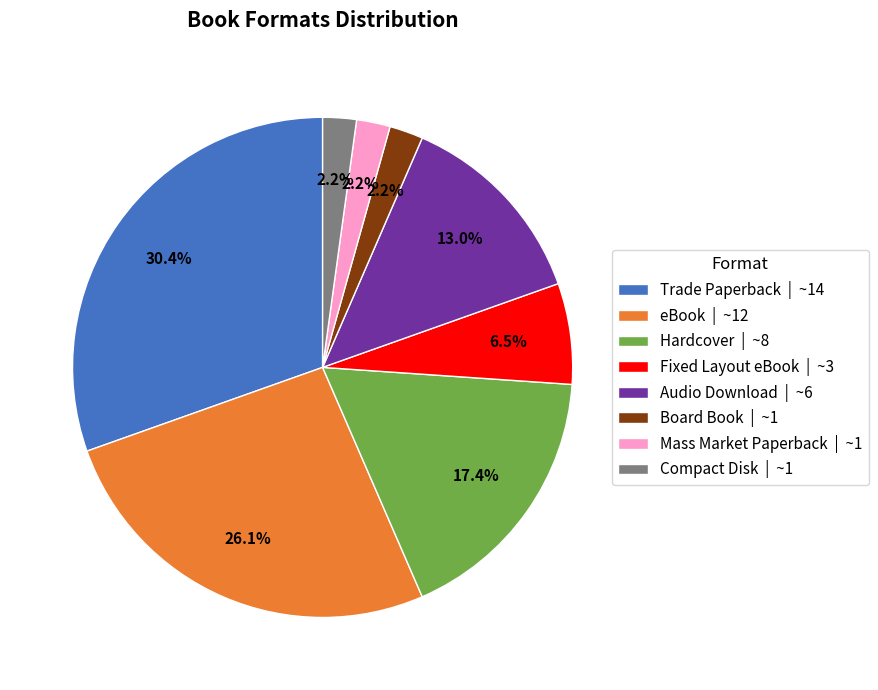

Between Audio Download | ~6 and Board Book | ~1, which is larger?

Audio Download | ~6